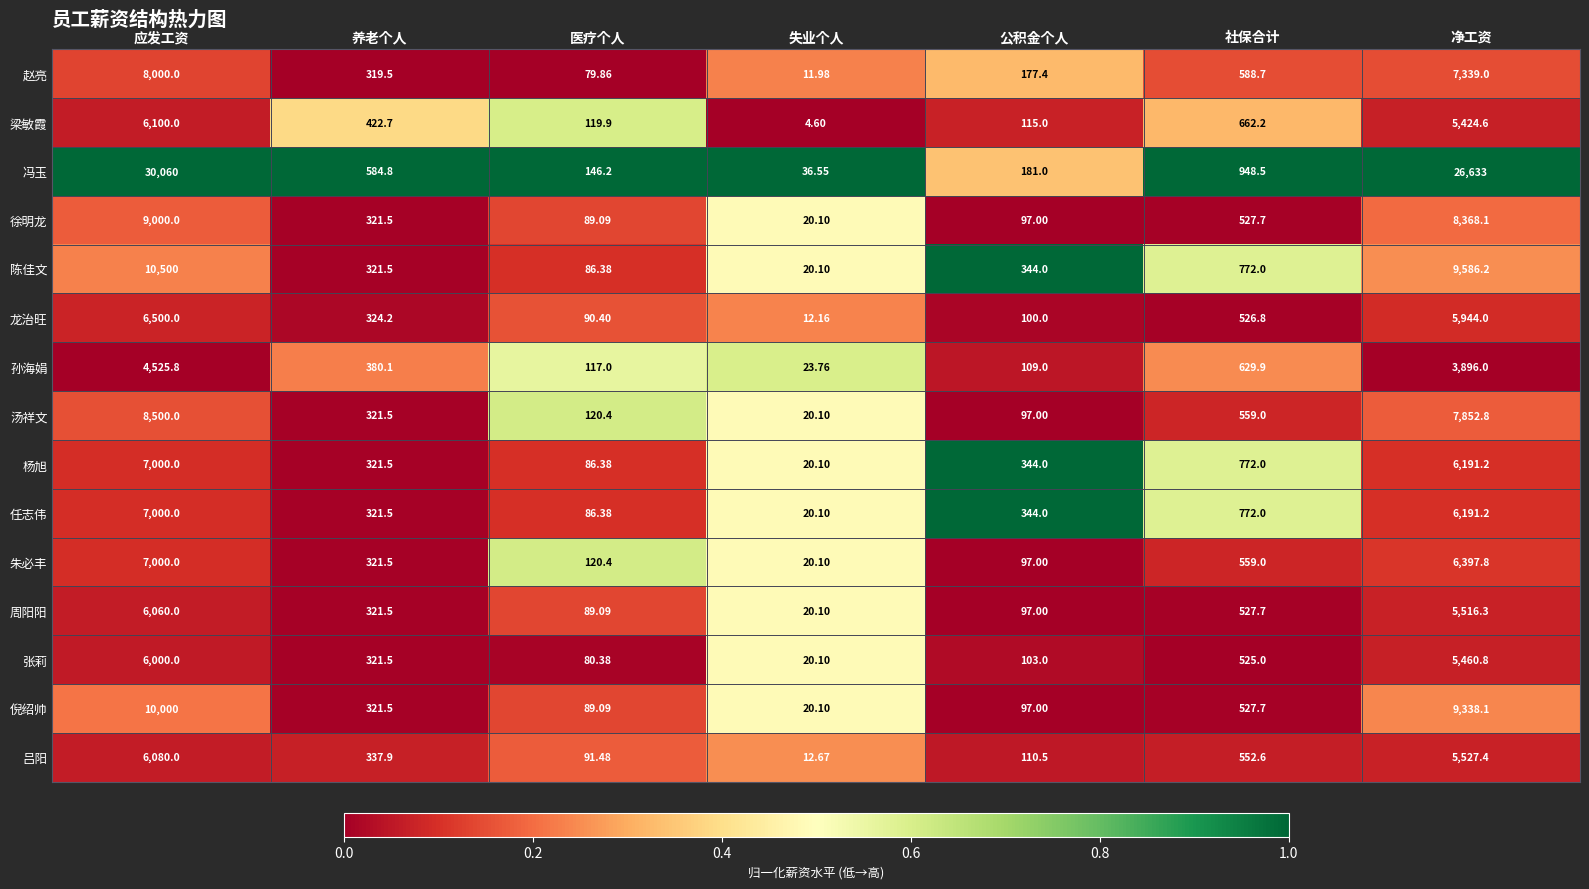

Which series has the widest spread of values?

冯玉